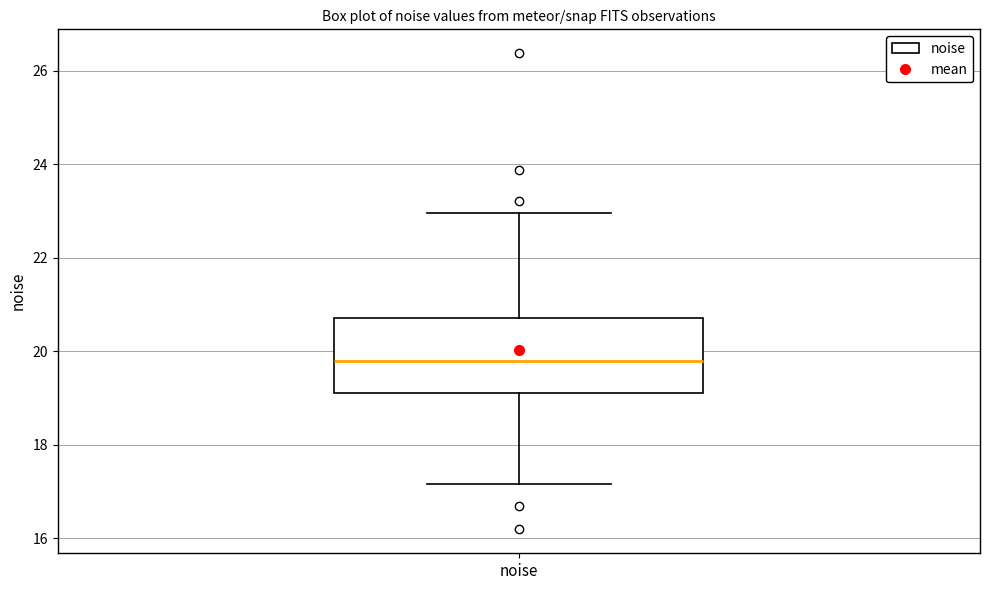

Transcribe this box plot: give where the median line is, the range the box spans, and where the two whiskers end, as read against the y-axis. The values are not printed on the chart, so give them approximately, as read against the axis.

median 19.8, box 19.2 to 20.8, whiskers 17.2 to 23.0